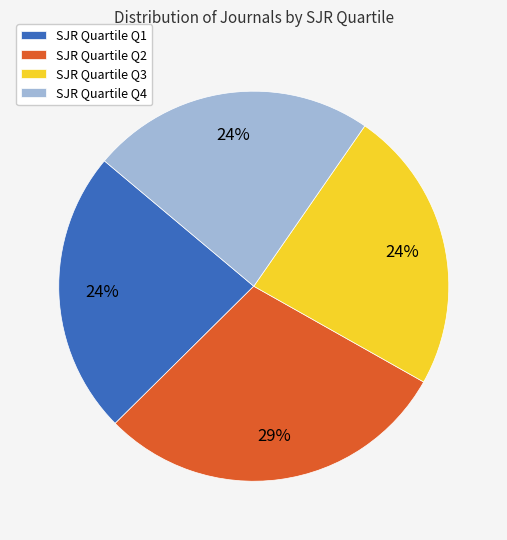

Which slice is the largest?

SJR Quartile Q2